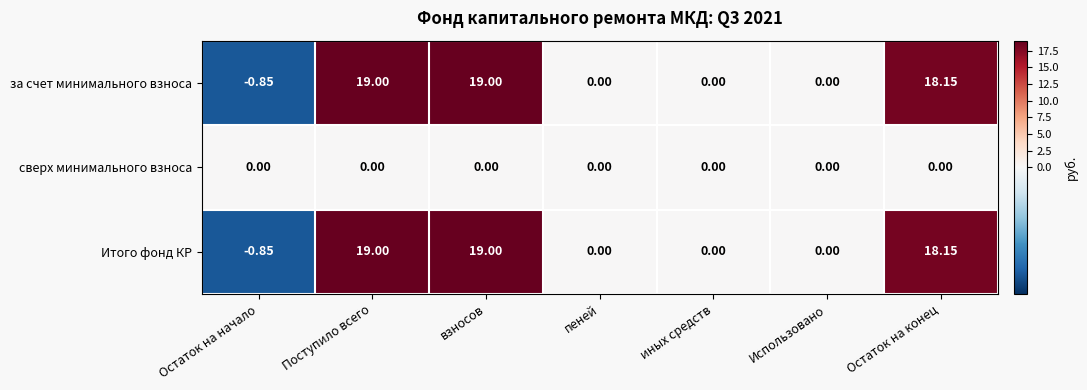

How many distinct data groups are displayed?

3